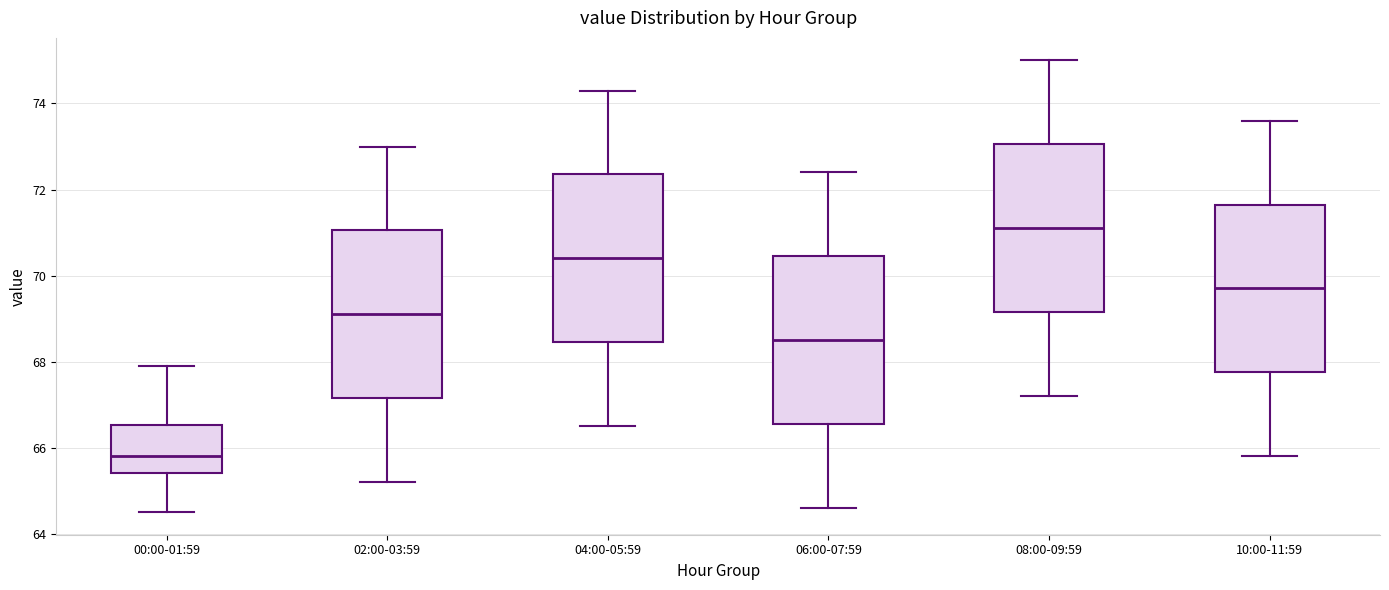

Where is the upper edge of the box for 10:00-11:59 on the y-axis? The values are not printed on the chart, so give them approximately, as read against the axis.

71.6